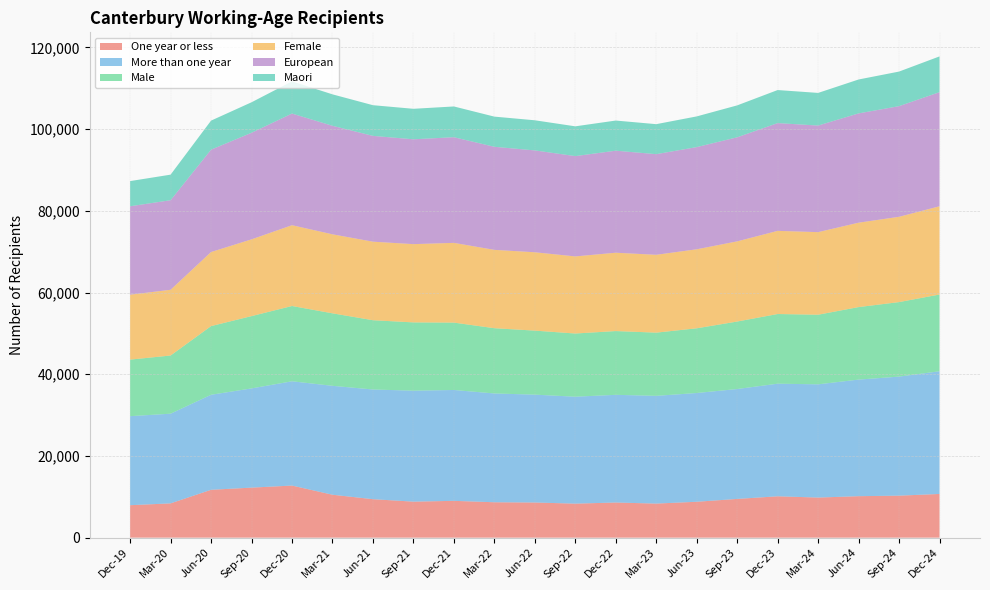

Reading left to right, list all the values displayed in this chart.

One year or less: 7944	8394	11715	12246	12750	10506	9417	8814	9012	8664	8604	8328	8601	8340	8787	9480	10125	9813	10152	10281	10698
More than one year: 21792	21948	23256	24285	25524	26658	26850	27159	27132	26628	26400	26172	26358	26370	26616	26901	27561	27714	28536	29136	30030
Male: 13842	14238	16806	17694	18426	17742	16953	16713	16491	15972	15669	15465	15606	15468	15837	16515	17052	17037	17745	18237	18783
Female: 15888	16089	18135	18786	19776	19338	19221	19155	19518	19176	19176	18870	19173	19053	19341	19623	20352	20214	20658	20877	21597
European: 21642	21921	25050	26082	27324	26559	25893	25659	25857	25224	24930	24549	24972	24630	25008	25470	26373	26085	26748	27081	27930
Maori: 6162	6258	7110	7467	7881	7698	7512	7464	7527	7386	7374	7290	7377	7344	7512	7812	8091	7989	8298	8463	8751